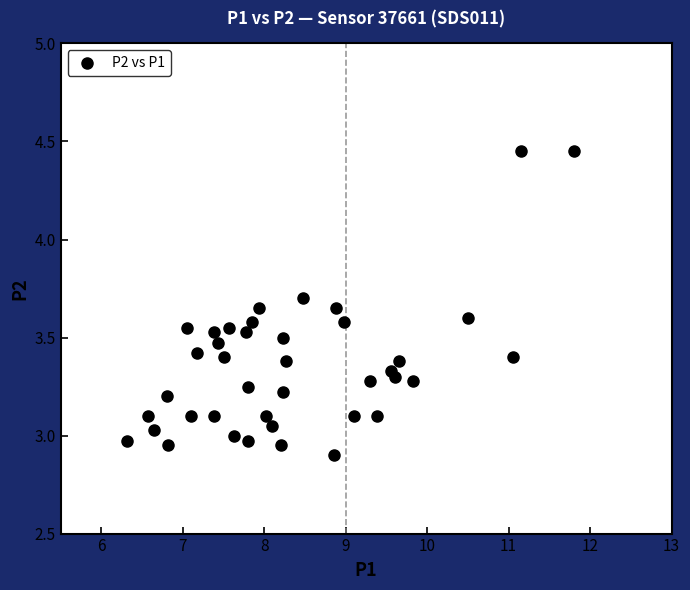

What is the range of X values (max minus min)?

5.5